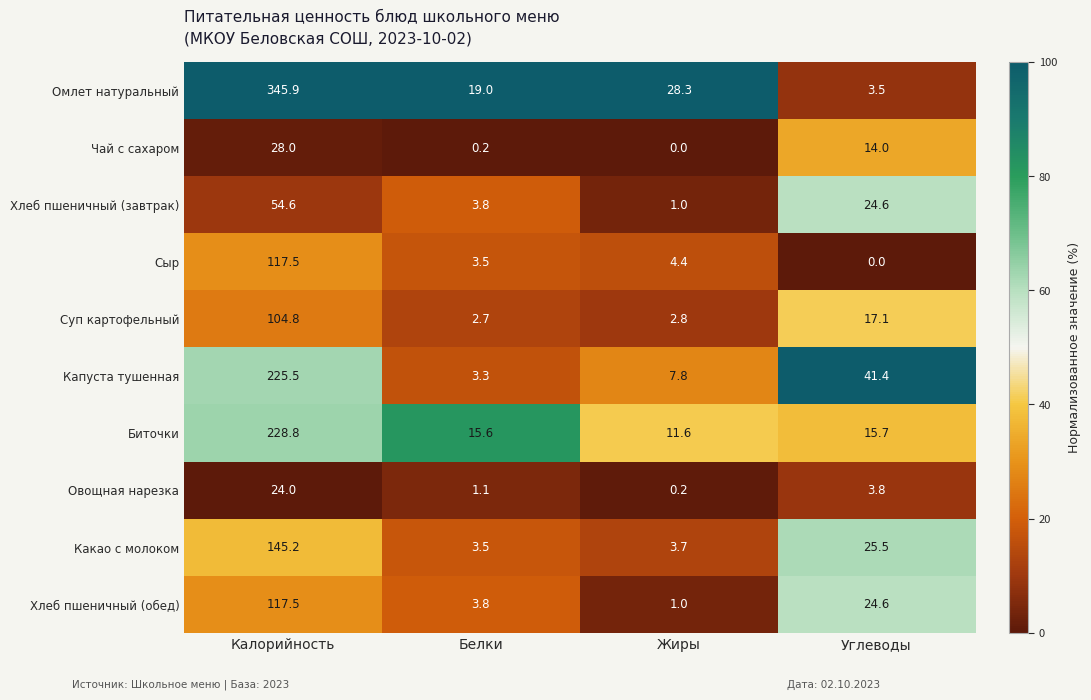

The Суп картофельный series shows 1.2 at Белки. True or false?

False